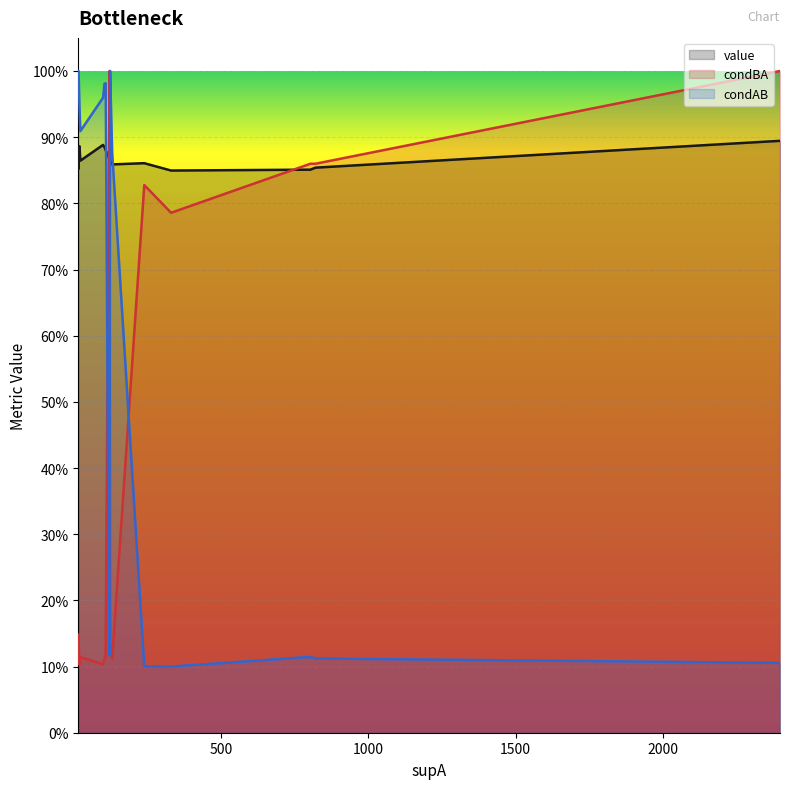

What is the sum of all condAB values?

12.4